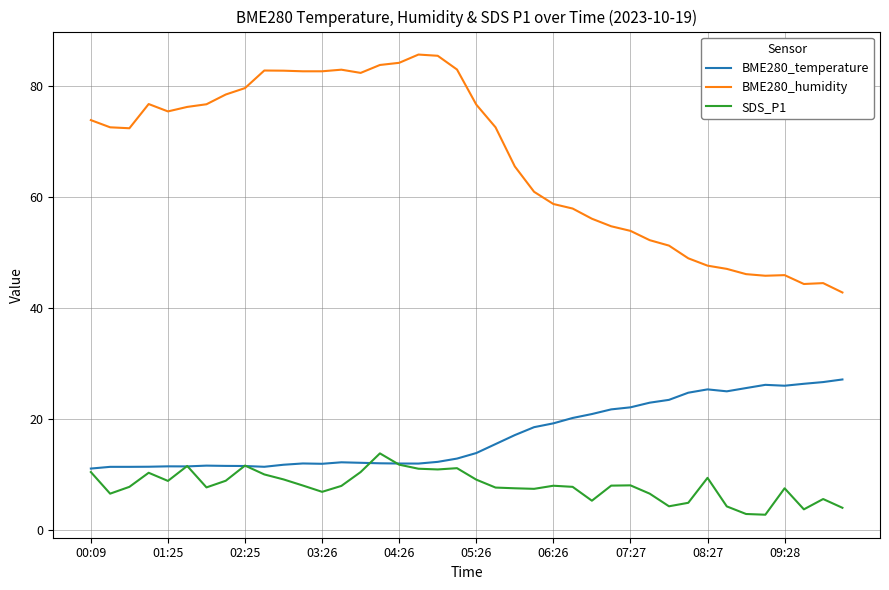

List the series in order of their peak value, lowest first.

SDS_P1, BME280_temperature, BME280_humidity